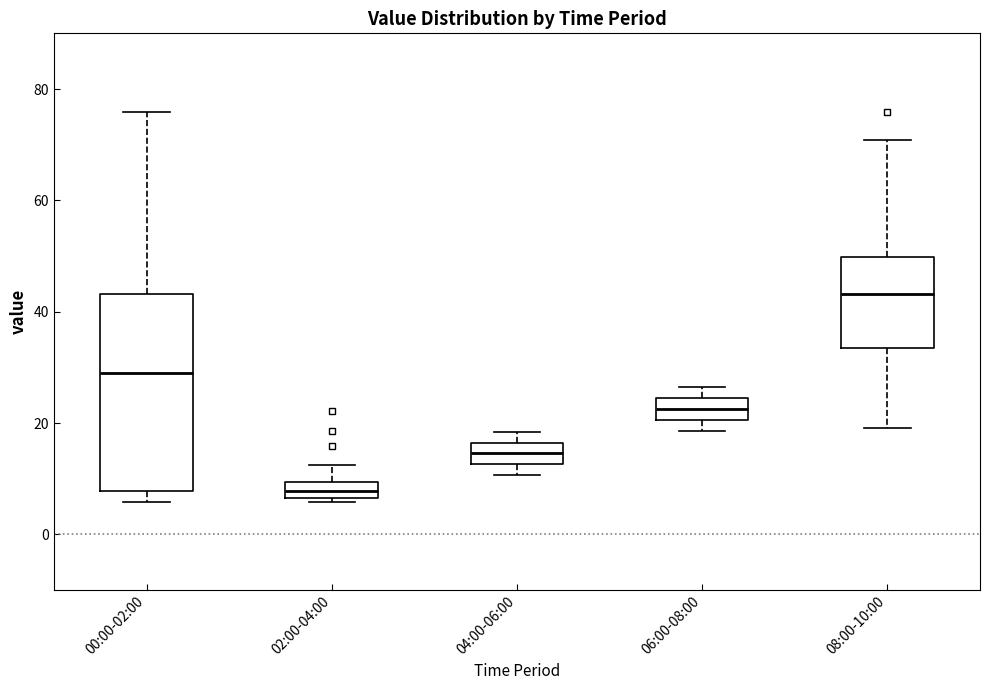

Where is the upper edge of the box for 06:00-08:00 on the y-axis? The values are not printed on the chart, so give them approximately, as read against the axis.

24